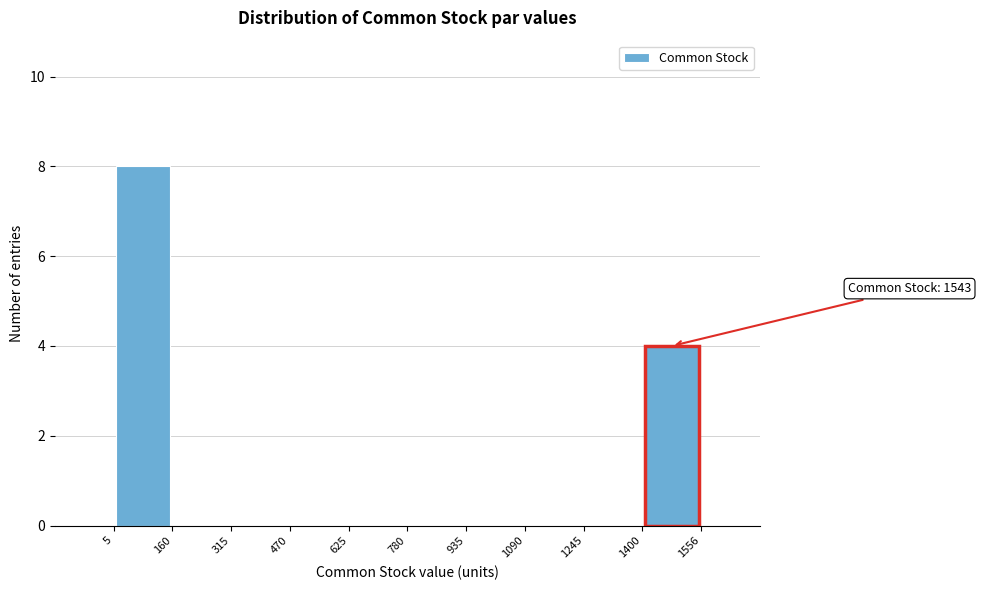

Over which range of the x-axis is the bar tallest?

5 to 160